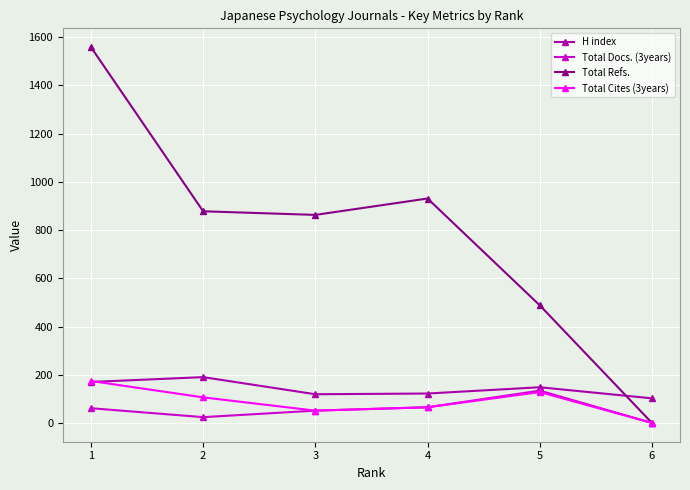

At which category does H index reach its first local peak?

2